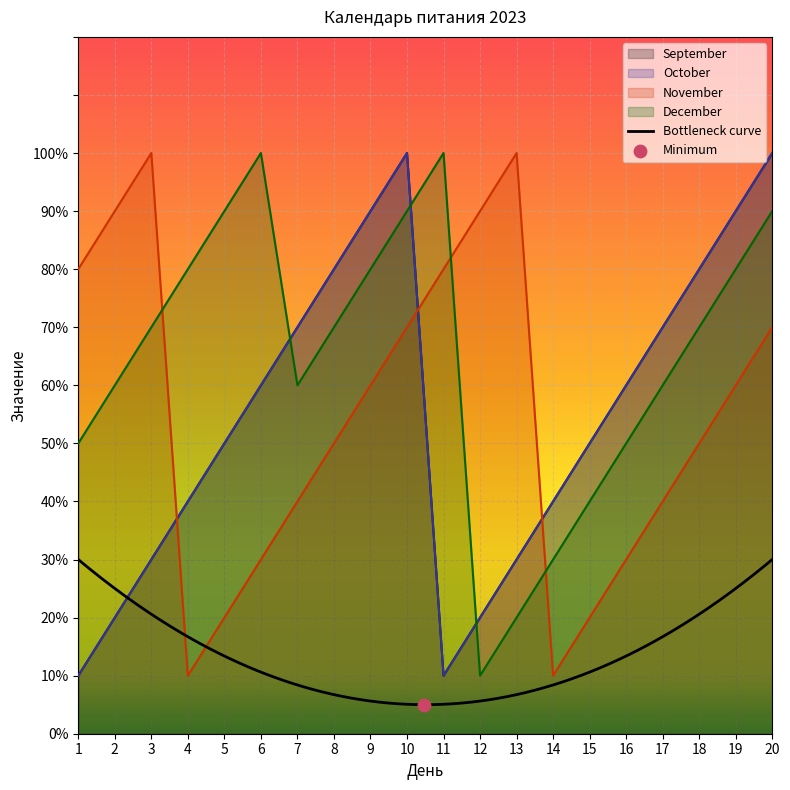

What are all the series names shown in the legend?

September, October, November, December